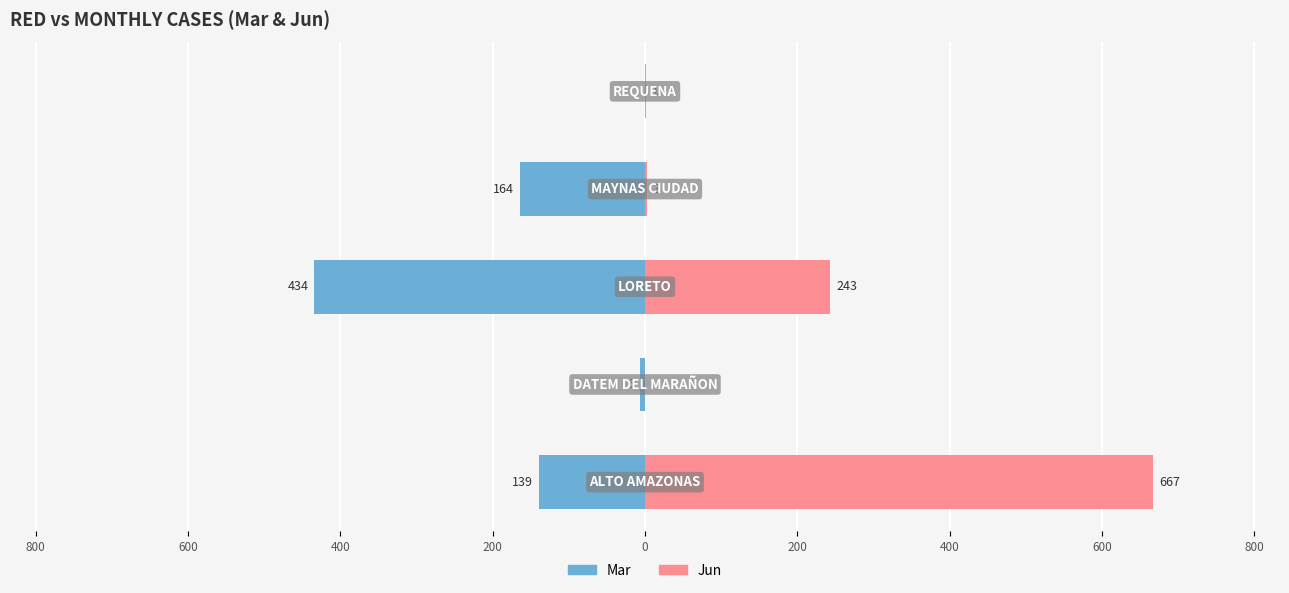

The value of Mar at 200 is -267. True or false?

False